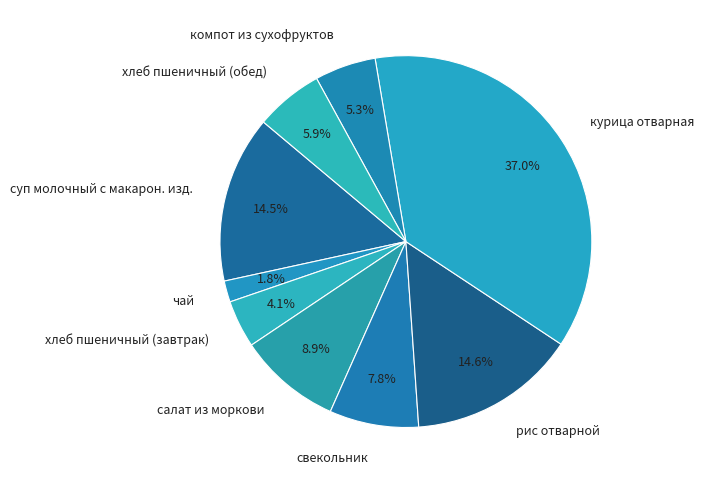

Is хлеб пшеничный (завтрак) the majority of the pie?

No